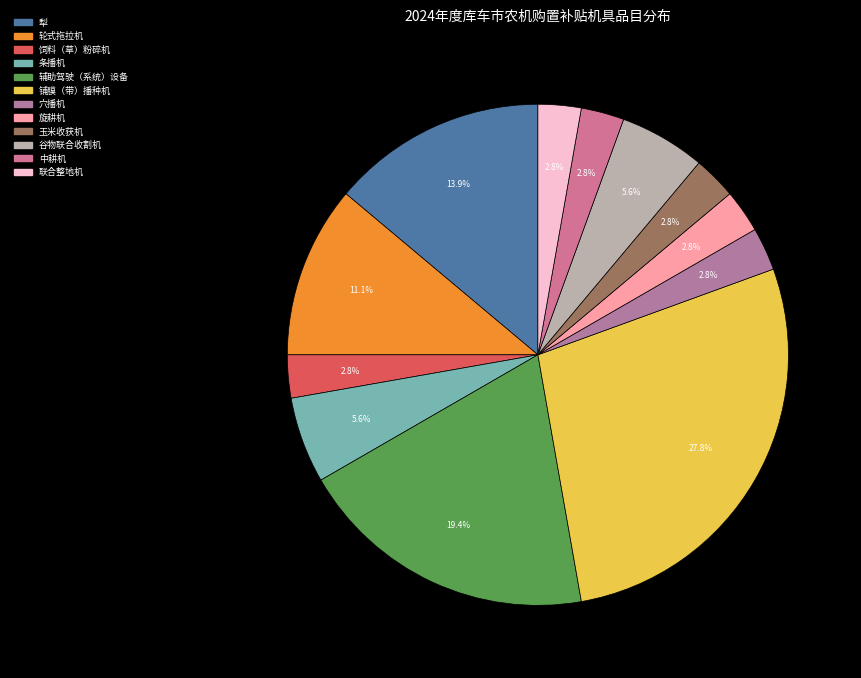

How many slices are in this pie chart?

12